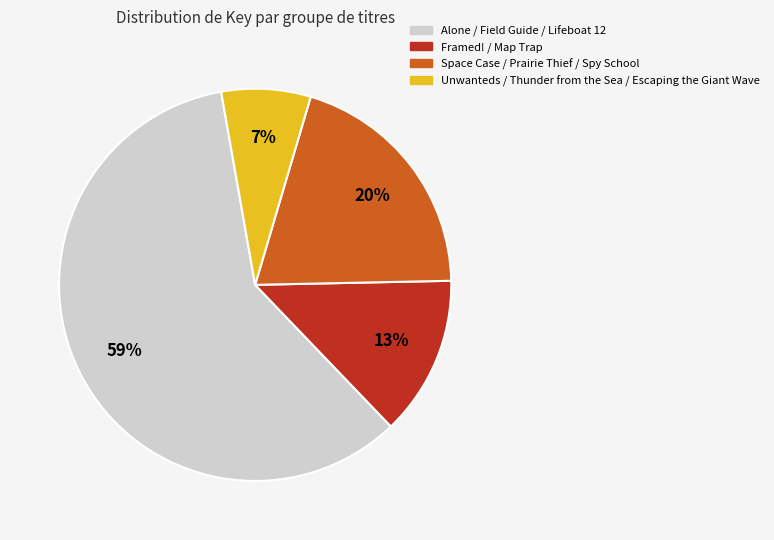

Which has a higher value, Space Case / Prairie Thief / Spy School or Unwanteds / Thunder from the Sea / Escaping the Giant Wave?

Space Case / Prairie Thief / Spy School